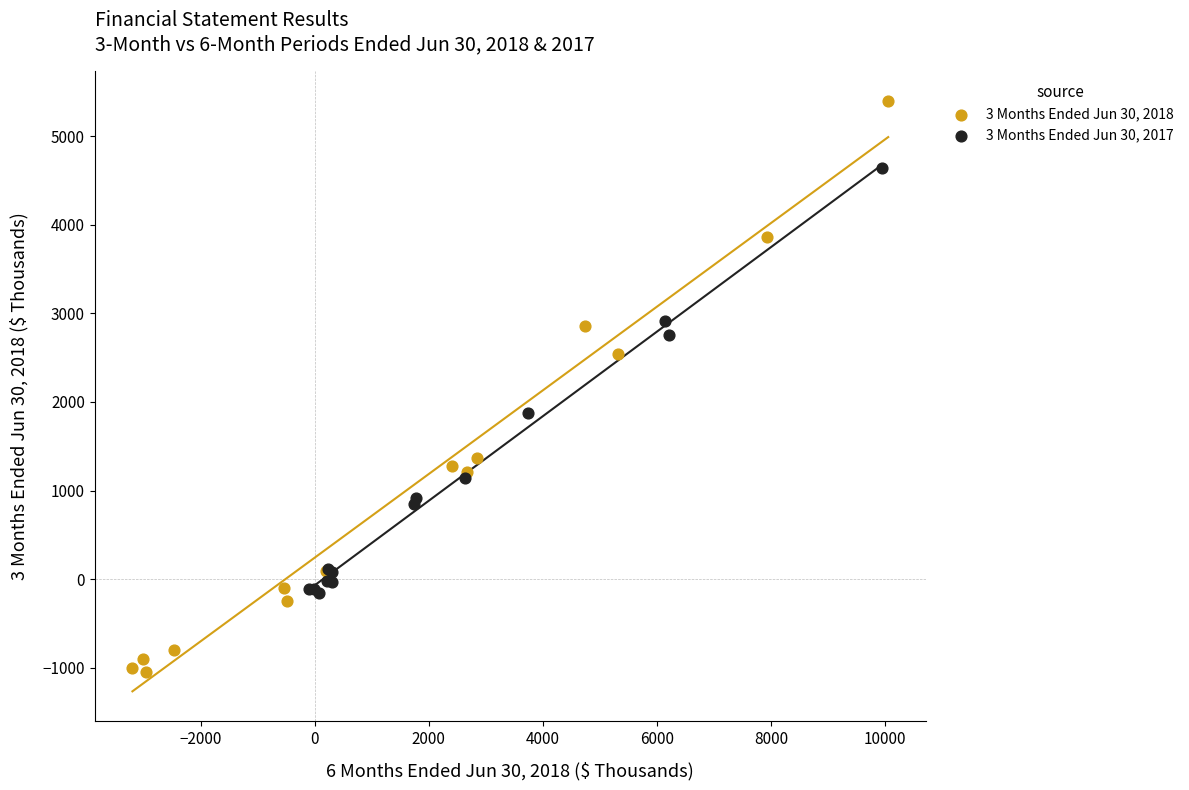

Which series has the largest Y range (max minus min)?

3 Months Ended Jun 30, 2018